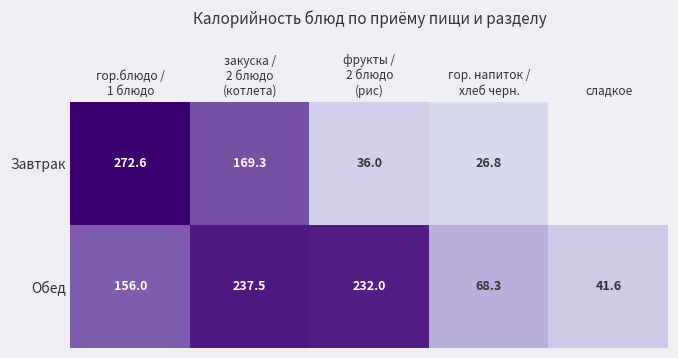

What is the minimum value for Обед?

41.6